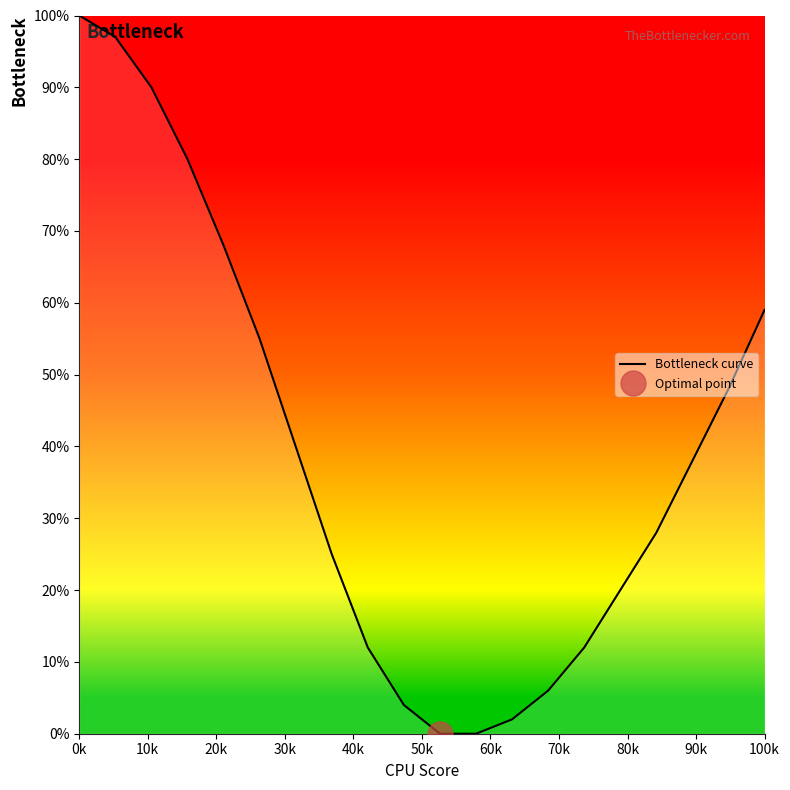

What is the maximum value for Bottleneck curve?

100